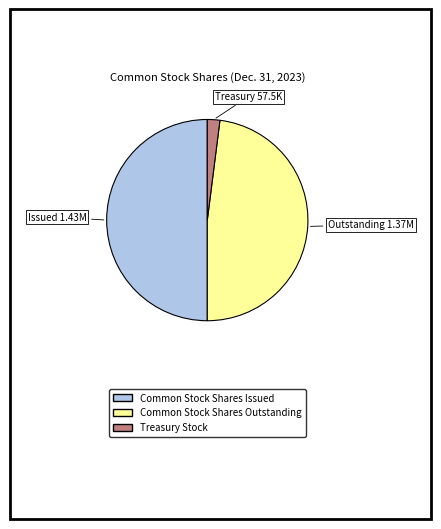

Does Treasury Stock account for over 50% of the chart?

No